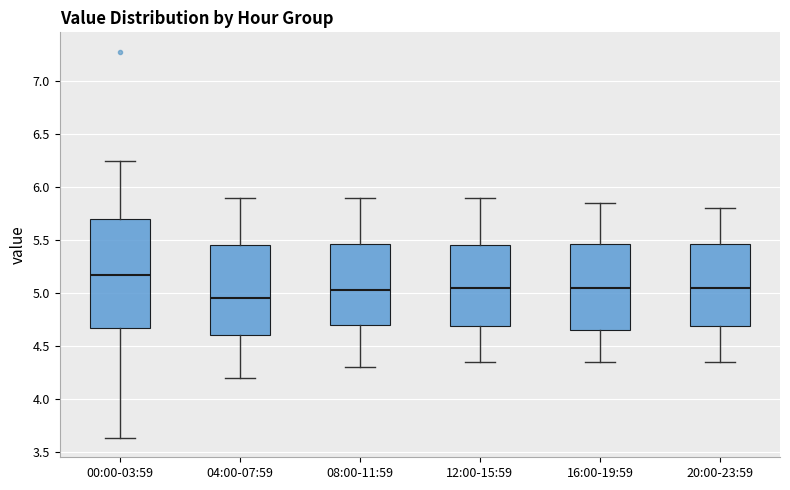

Reading left to right, transcribe this box plot: for each box, give where its median line is, the range the box spans, and where its two whiskers end, as read against the y-axis. The values are not printed on the chart, so give them approximately, as read against the axis.

00:00-03:59: median 5.15, box 4.65 to 5.70, whiskers 3.65 to 6.25
04:00-07:59: median 4.95, box 4.60 to 5.45, whiskers 4.20 to 5.90
08:00-11:59: median 5.05, box 4.70 to 5.45, whiskers 4.30 to 5.90
12:00-15:59: median 5.05, box 4.70 to 5.45, whiskers 4.35 to 5.90
16:00-19:59: median 5.05, box 4.65 to 5.45, whiskers 4.35 to 5.85
20:00-23:59: median 5.05, box 4.70 to 5.45, whiskers 4.35 to 5.80